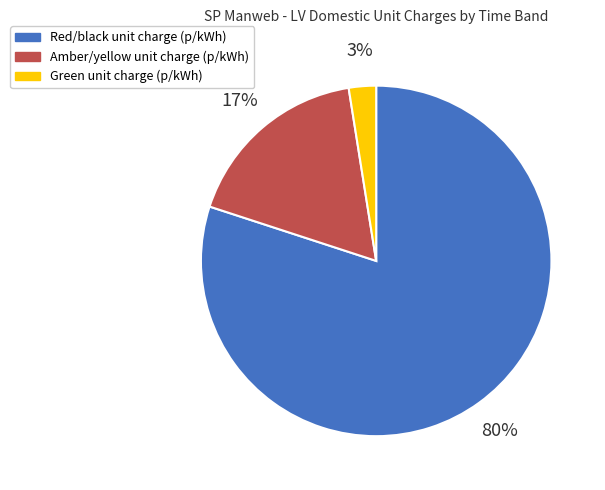

To the nearest percent, what is the difference between the Red/black unit charge and Amber/yellow unit charge slice percentages?

63%